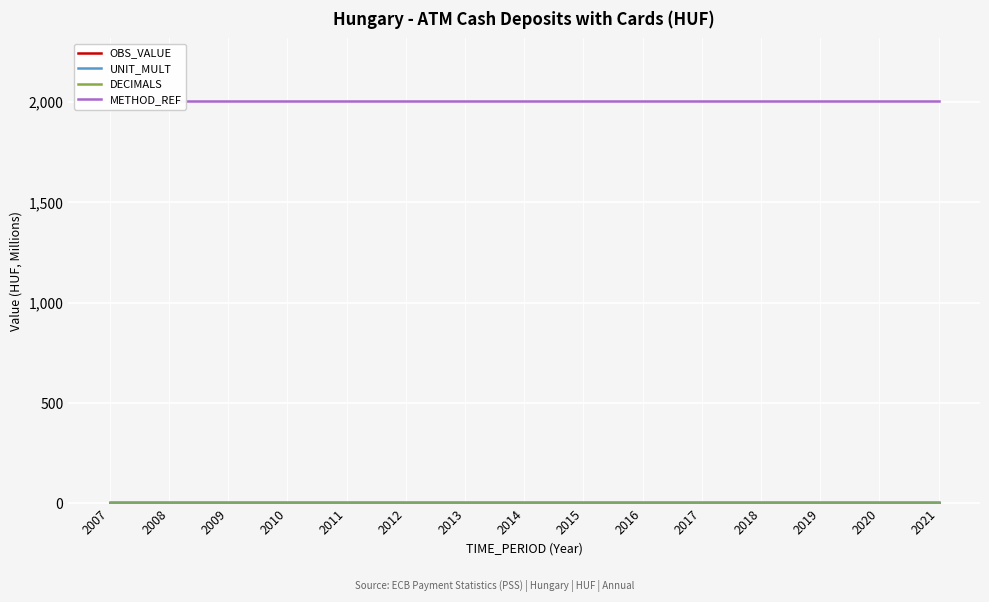

Which has a higher value, 2021 or 2017?

2021